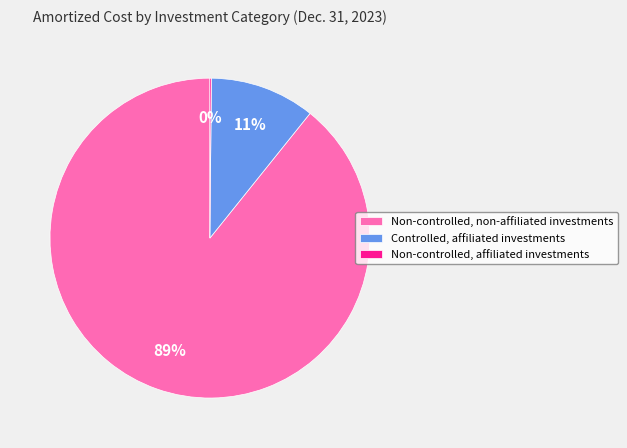

Which category has the biggest portion of the pie?

Non-controlled, non-affiliated investments